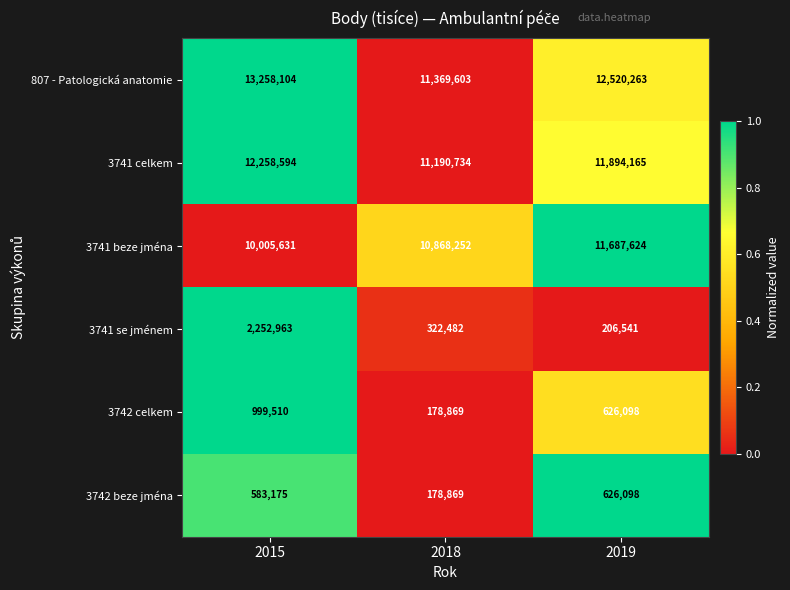

At which category is the sum across all series the highest?

2015